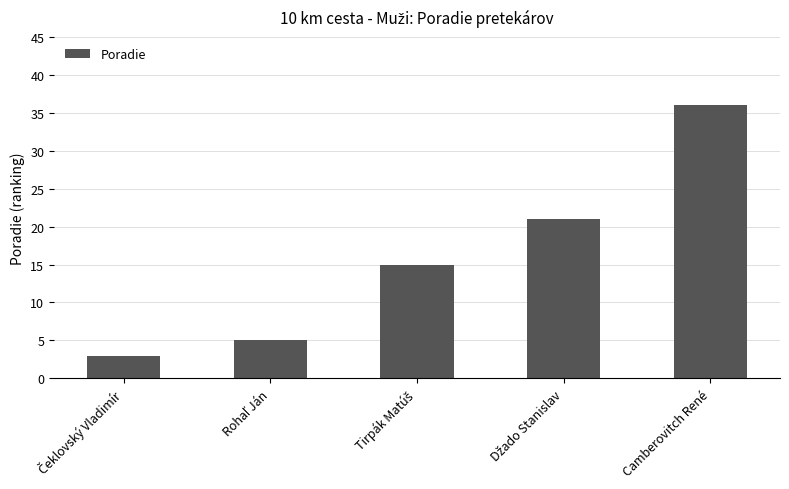

Reading left to right, transcribe all the data shown in this chart.

3	5	15	21	36